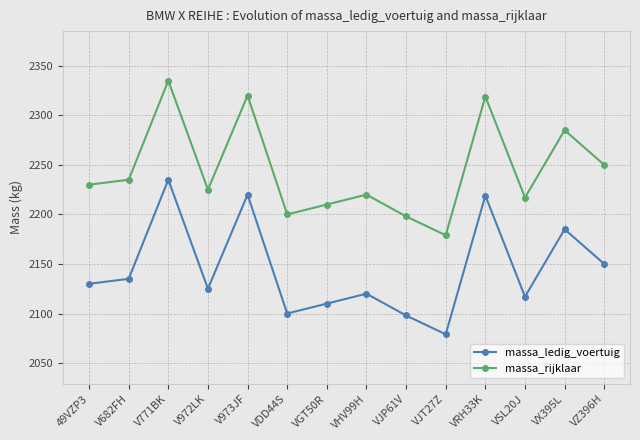

What is the spread (max minus min) of values at VGT50R?

100